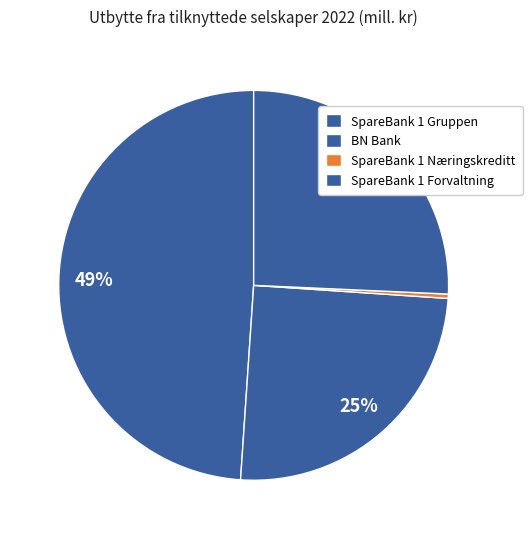

Is it true that BN Bank is 18% of the pie?

False